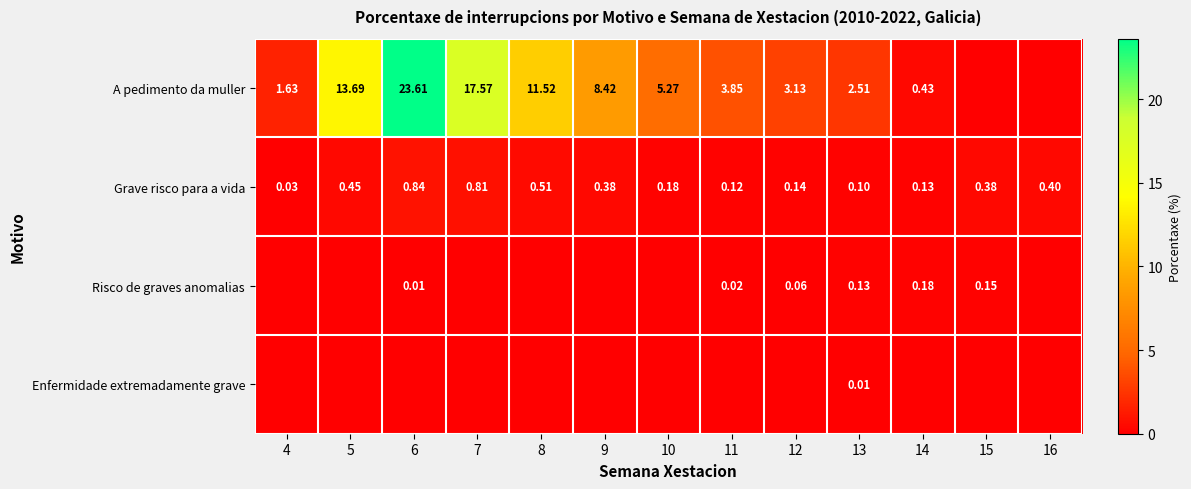

Is the value of Grave risco para a vida at 5 greater than the value of A pedimento da muller at 8?

No